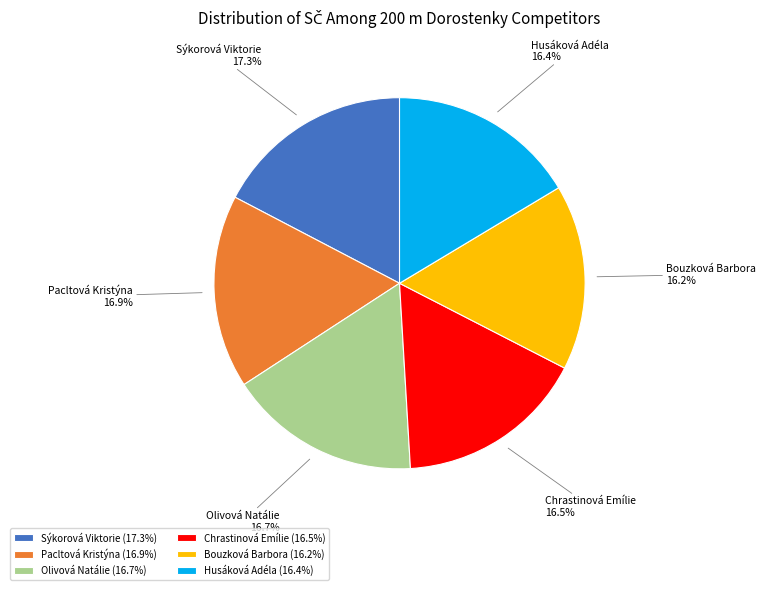

What percentage is the Husáková Adéla slice, to the nearest percent?

16%